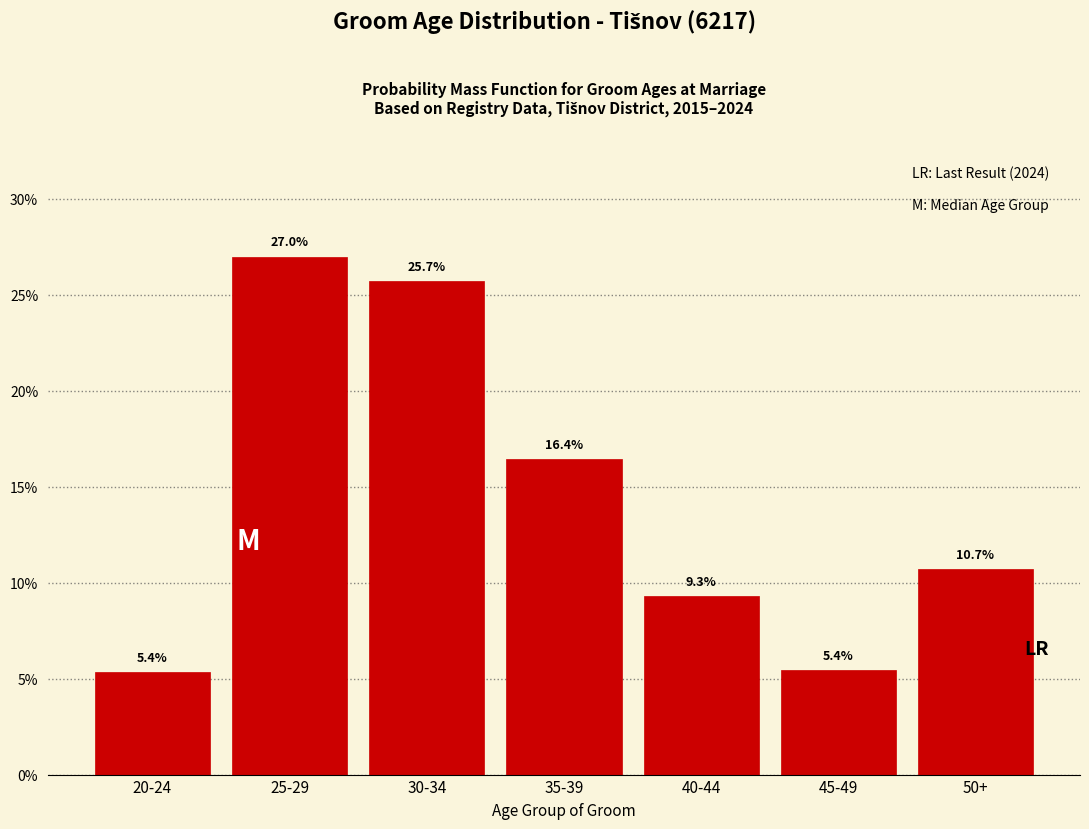

Reading right to left, transcribe all the data shown in this chart.

10.7	5.4	9.3	16.4	25.7	27.0	5.4